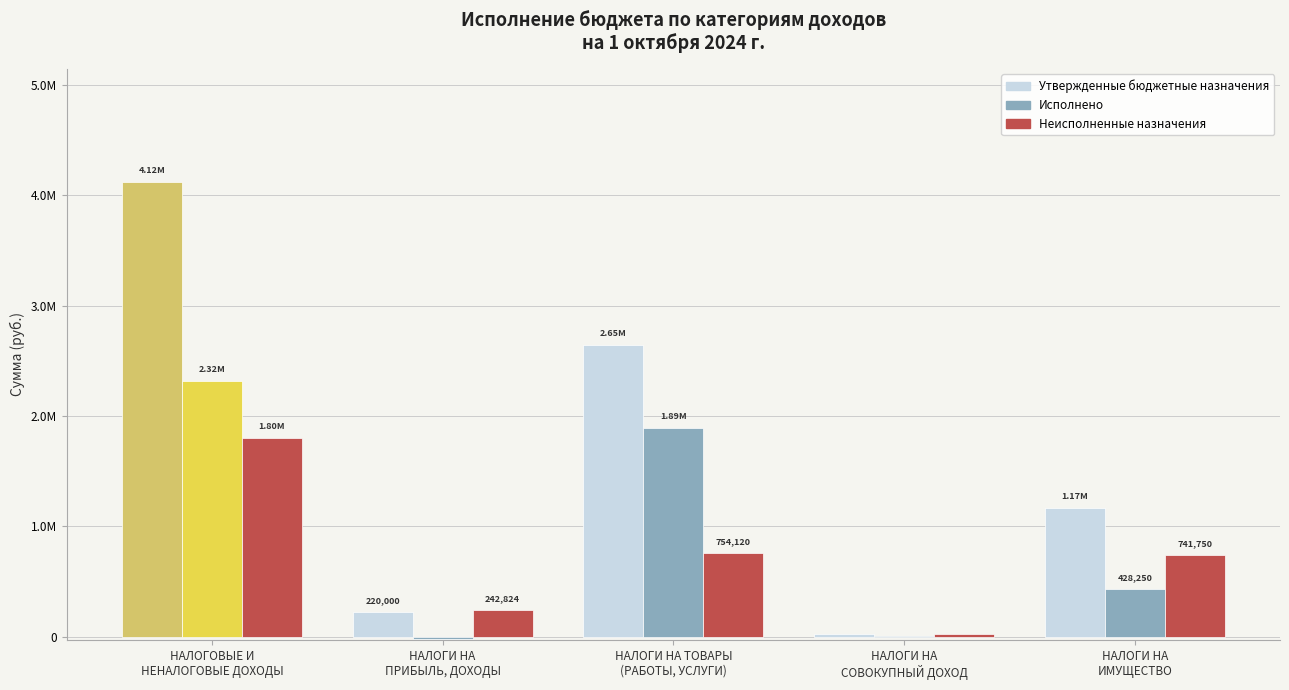

What is the average value of the Неисполненные назначения series?

711877.5